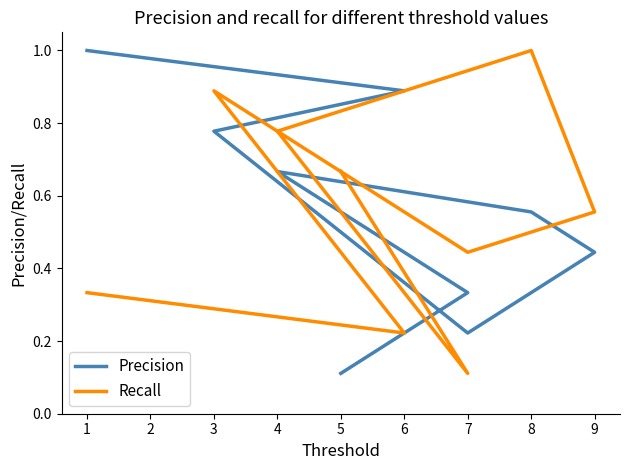

How many Recall values are between 0 and 1?

9